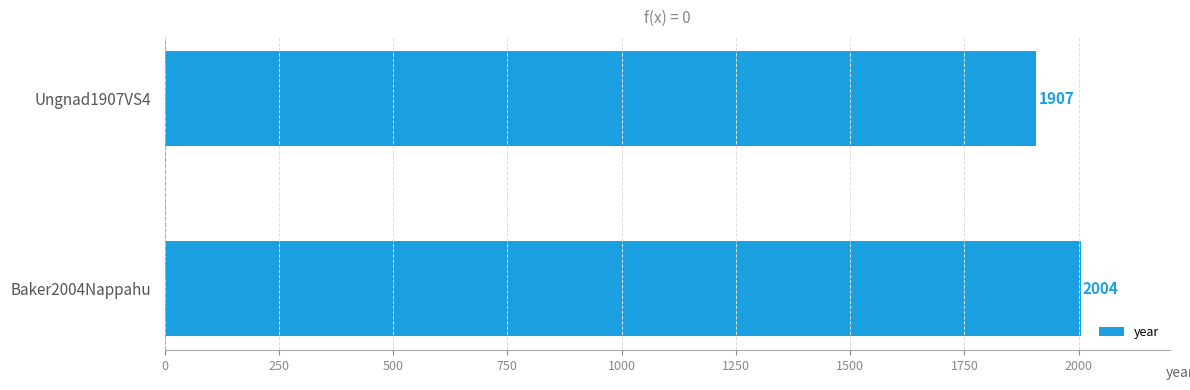

List the labels in order of value, largest first.

Baker2004Nappahu, Ungnad1907VS4